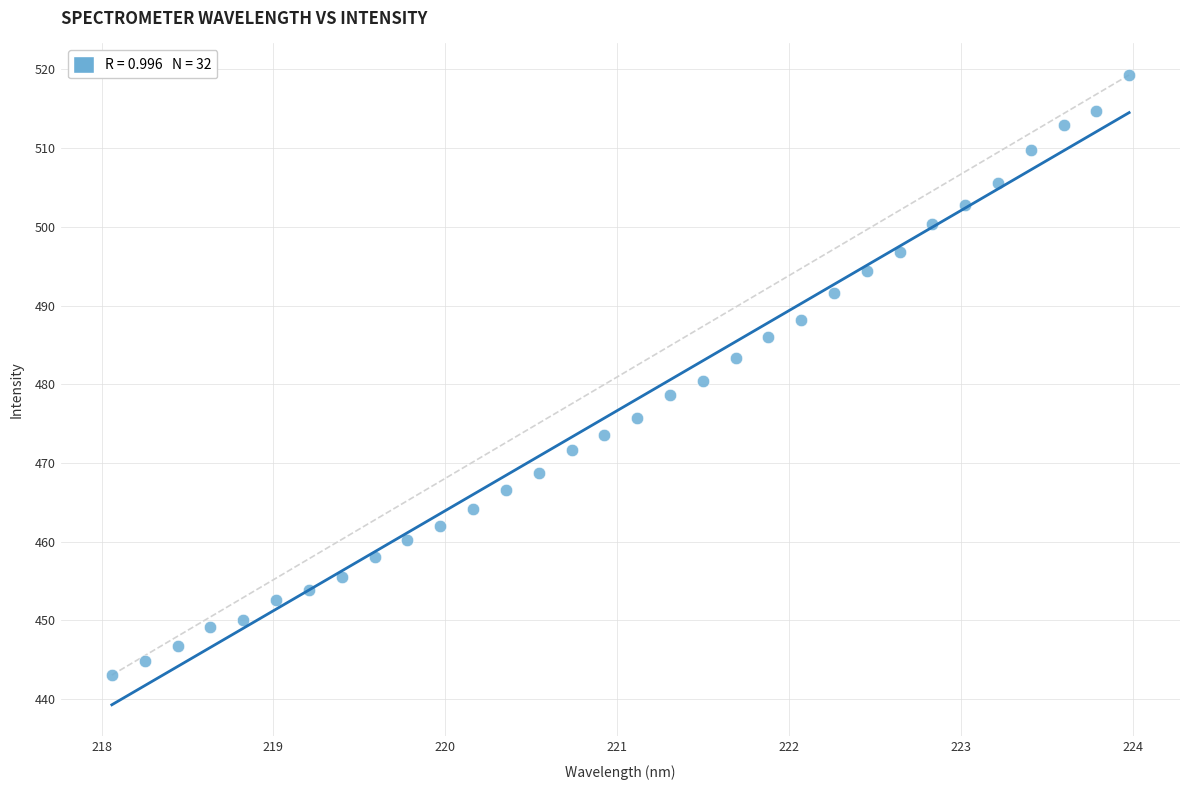

What is the range of Y values (max minus min)?

76.3